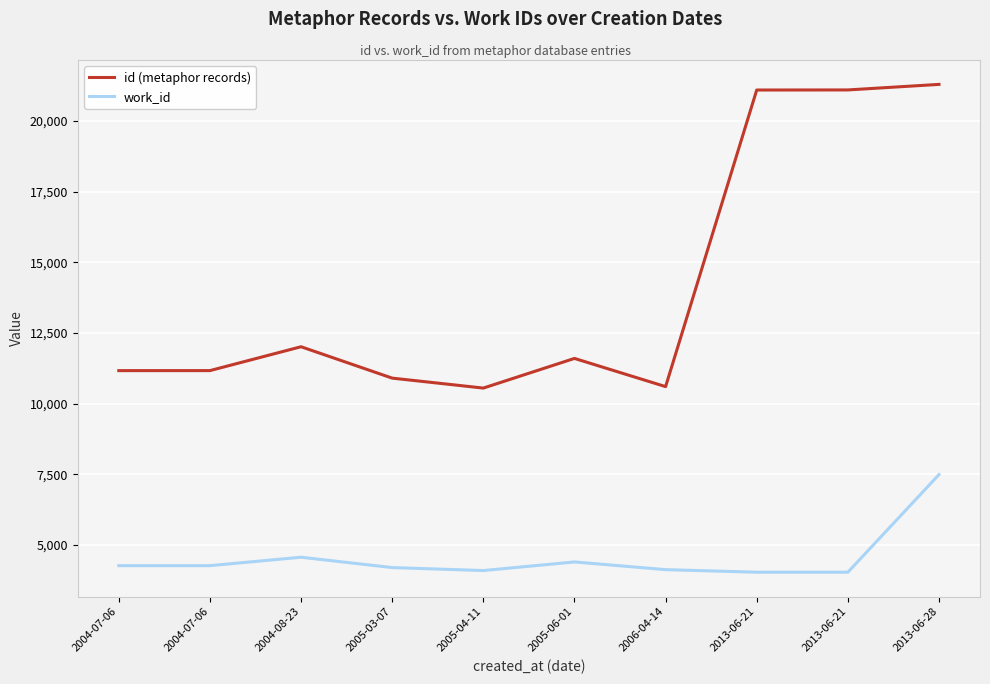

How many lines are shown in the chart?

2